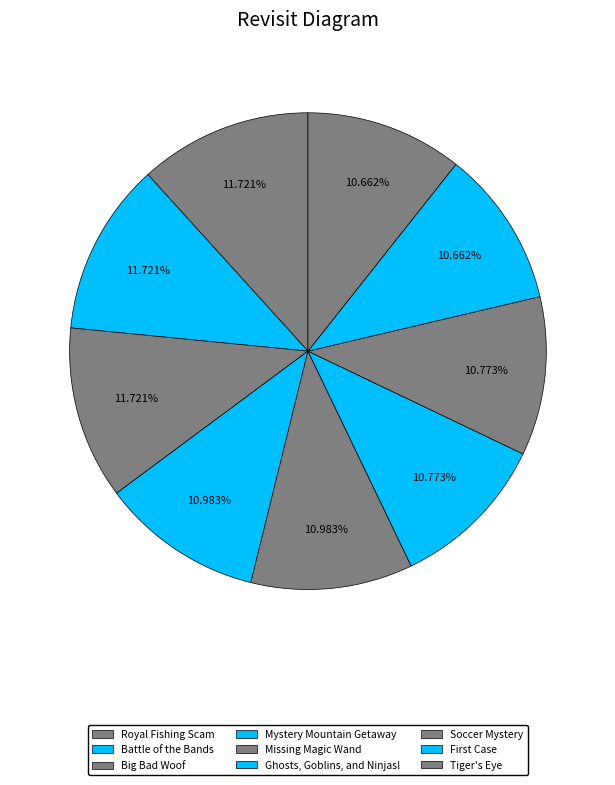

What percentage is the Royal Fishing Scam slice, to the nearest percent?

12%